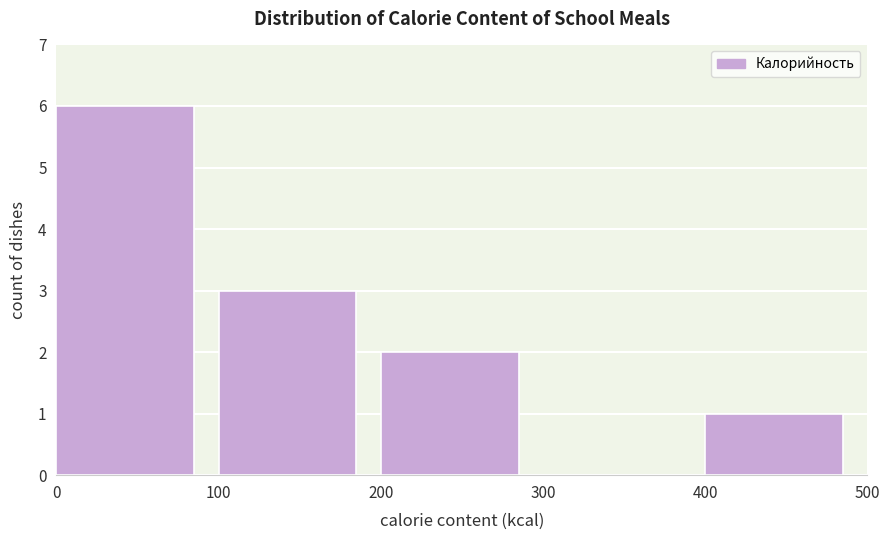

Reading left to right, transcribe this chart: for each bar, give the range it covers on the x-axis and its height. The values are not printed on the chart, so give them approximately, as read against the axis.

0 to 100: 6
100 to 200: 3
200 to 300: 2
300 to 400: 0
400 to 500: 1